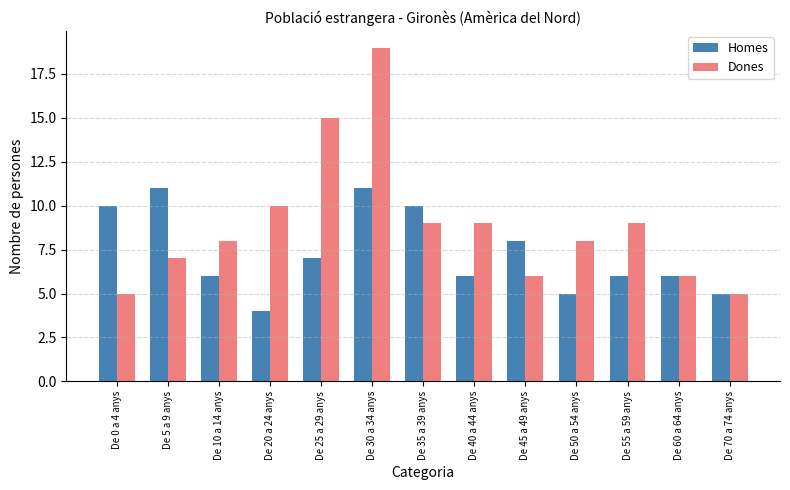

Which series has the widest spread of values?

Dones